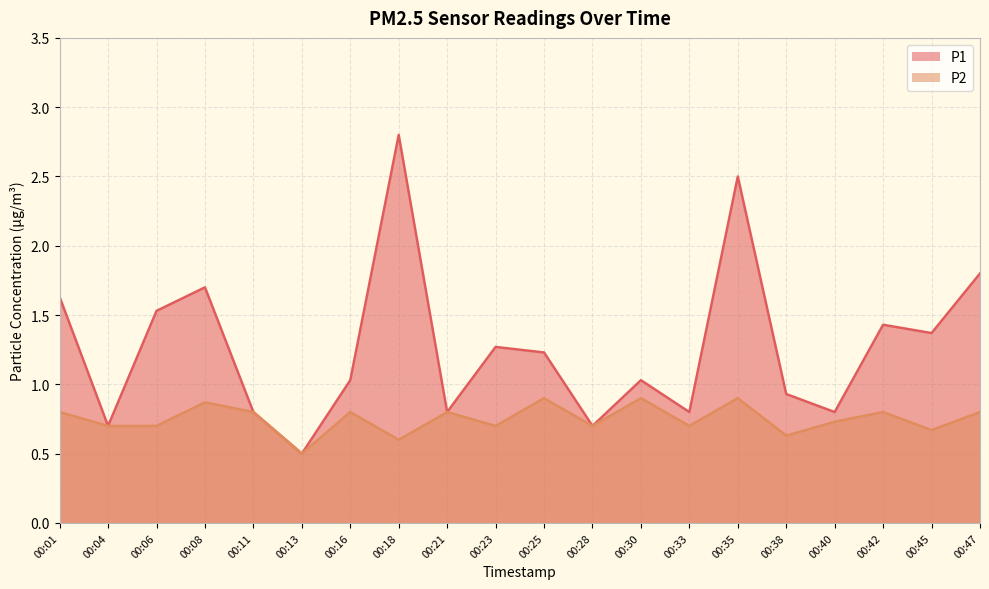

At how many categories does at least one series exceed 2?

2